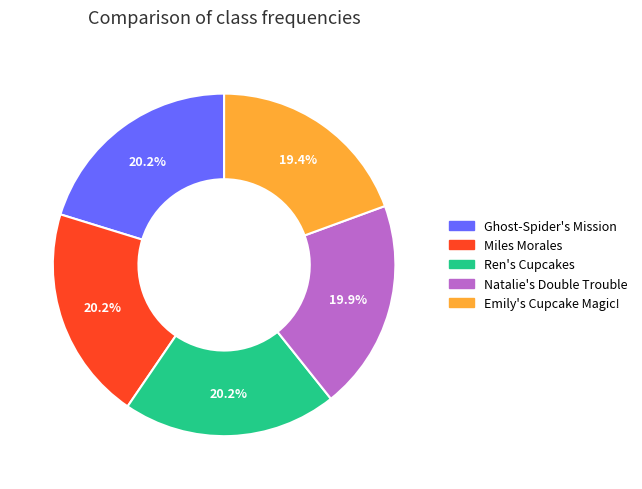

Does any single category account for the majority?

No